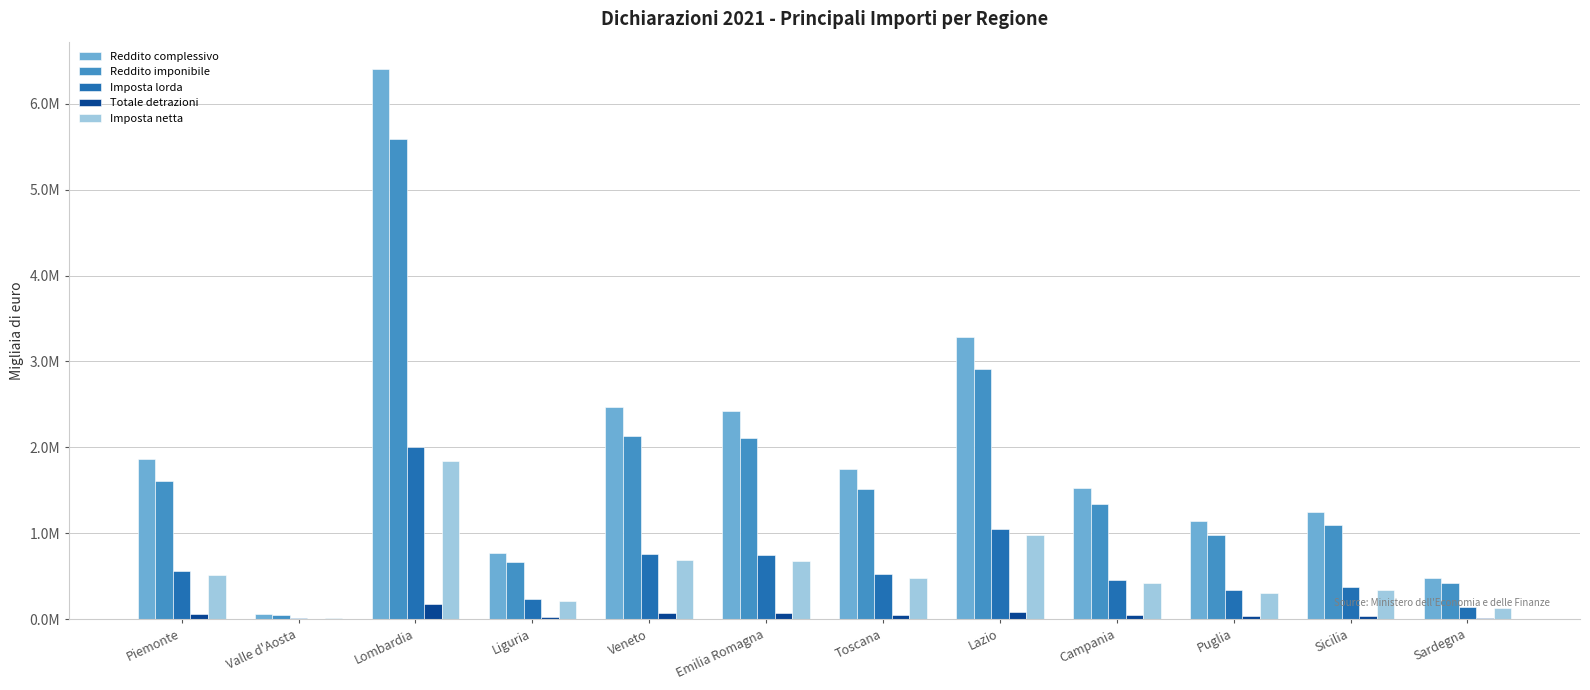

Which series has the largest total across all categories?

Reddito complessivo